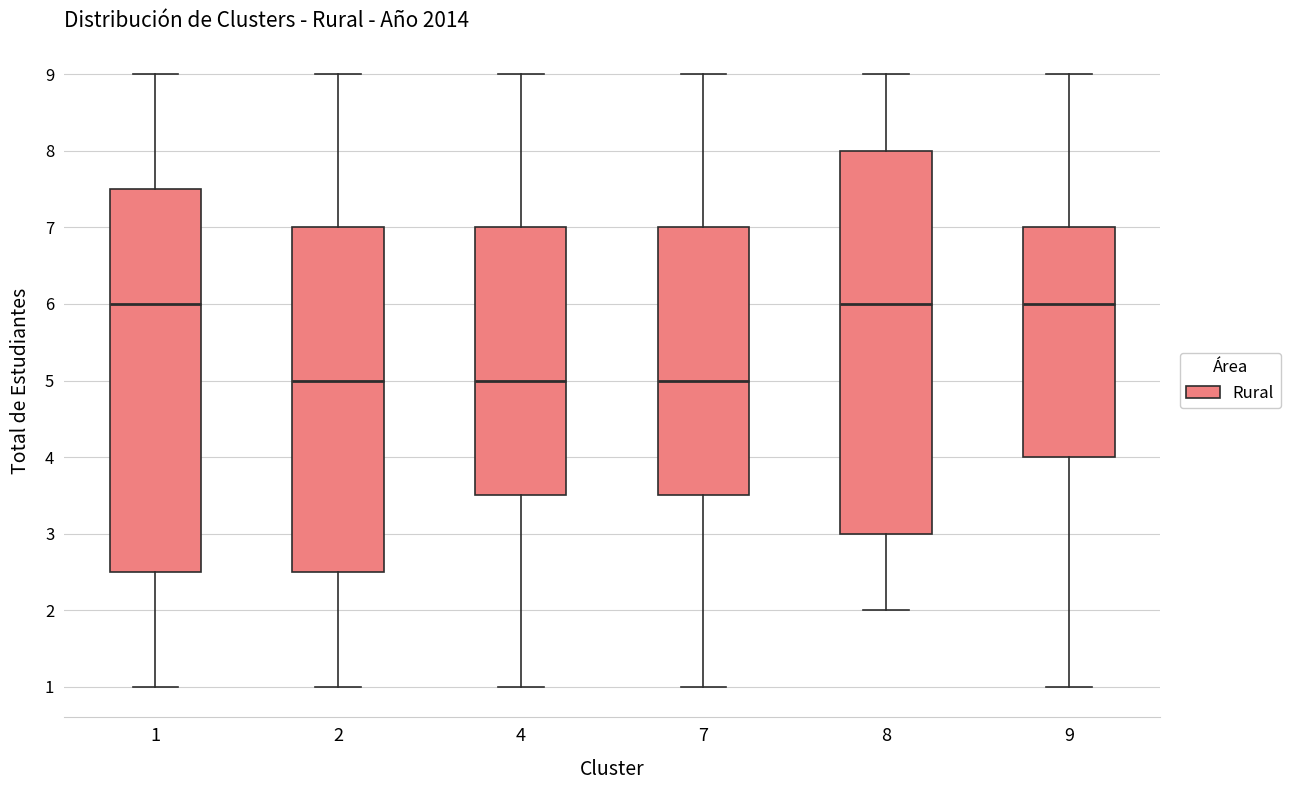

Where does the lower whisker of the box at x = 9 end on the y-axis? The values are not printed on the chart, so give them approximately, as read against the axis.

1.0